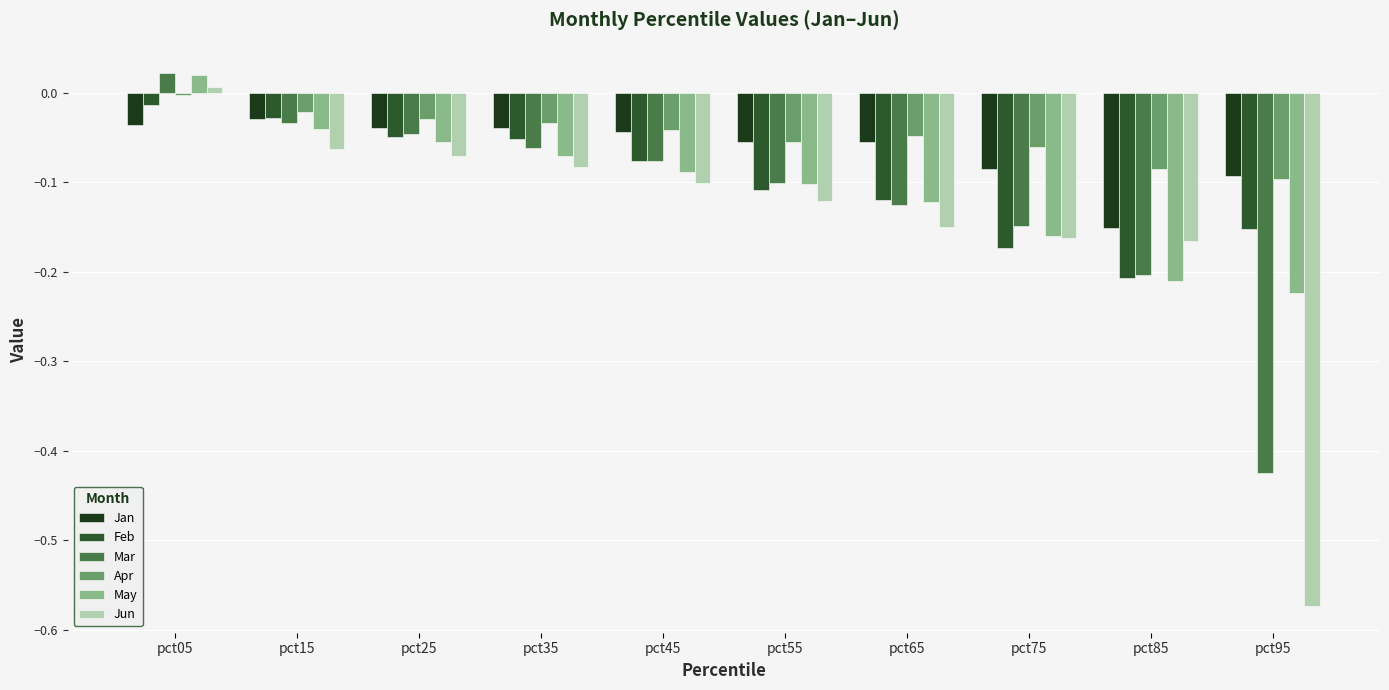

Does the chart contain any negative values?

Yes